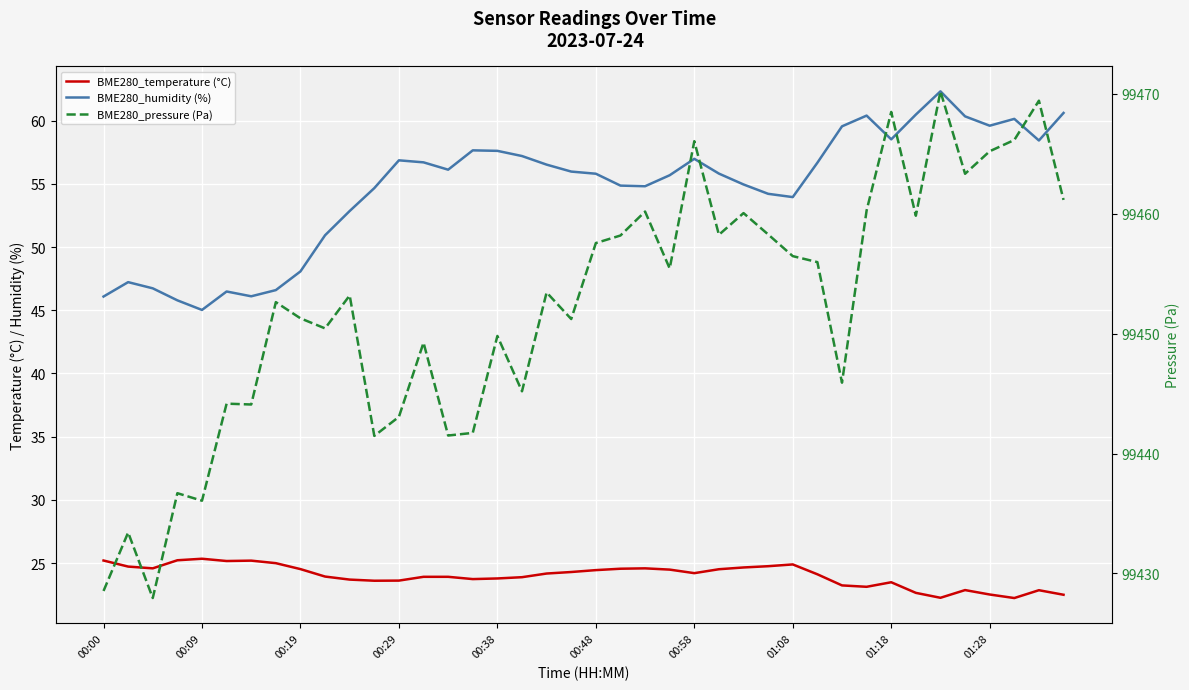

Which series has the largest total across all categories?

BME280_pressure (Pa)